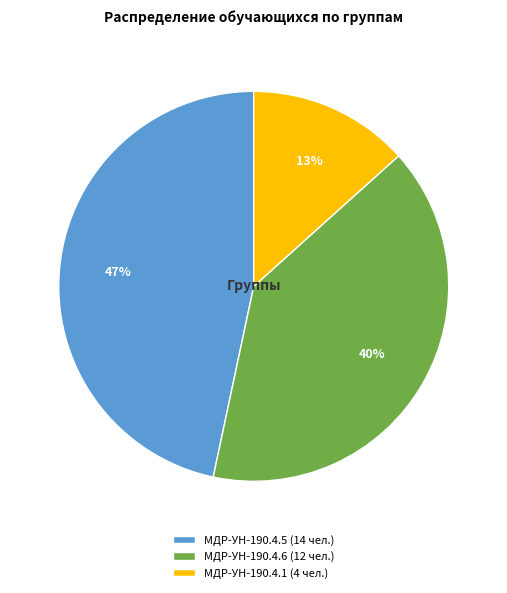

Rank the categories by value from lowest to highest.

МДР-УН-190.4.1 (4 чел.), МДР-УН-190.4.6 (12 чел.), МДР-УН-190.4.5 (14 чел.)